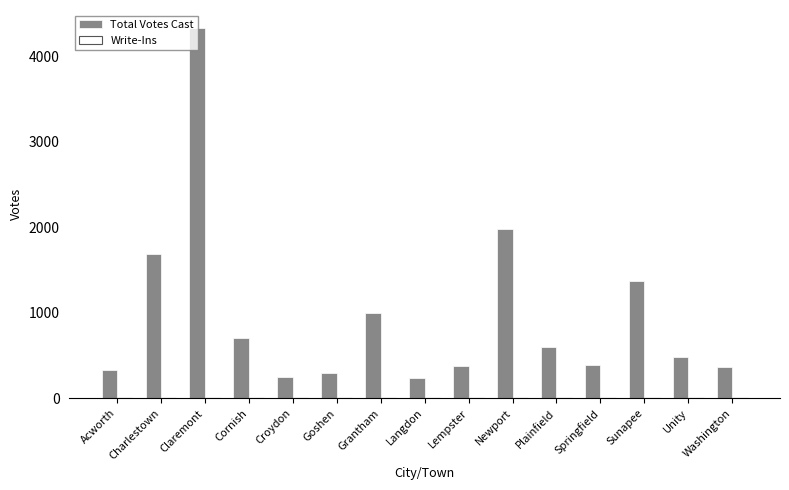

Is it true that the value at Claremont is 1413?

False